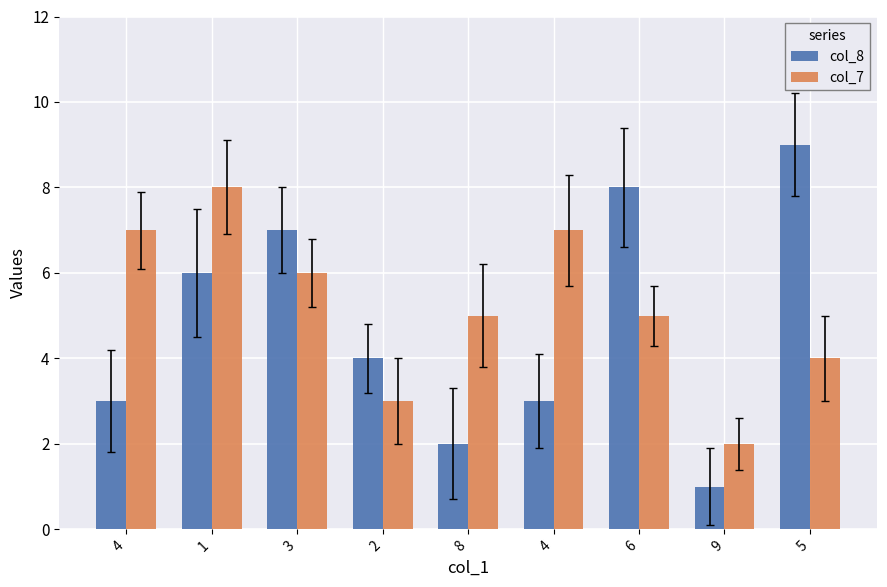

What are all the series names shown in the legend?

col_8, col_7